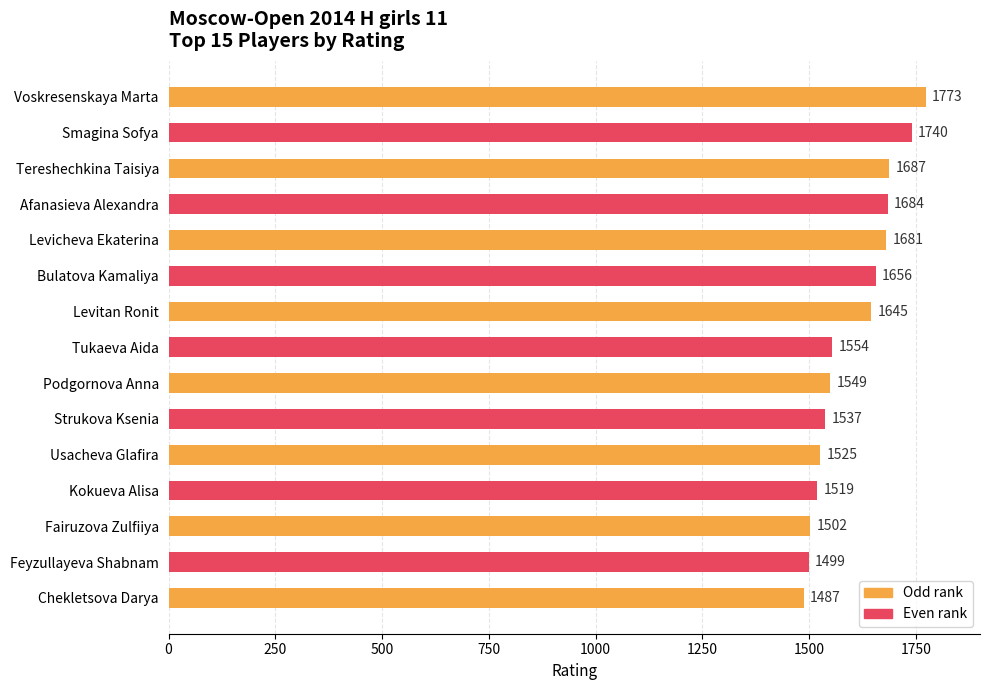

How many values are below 1554?

7